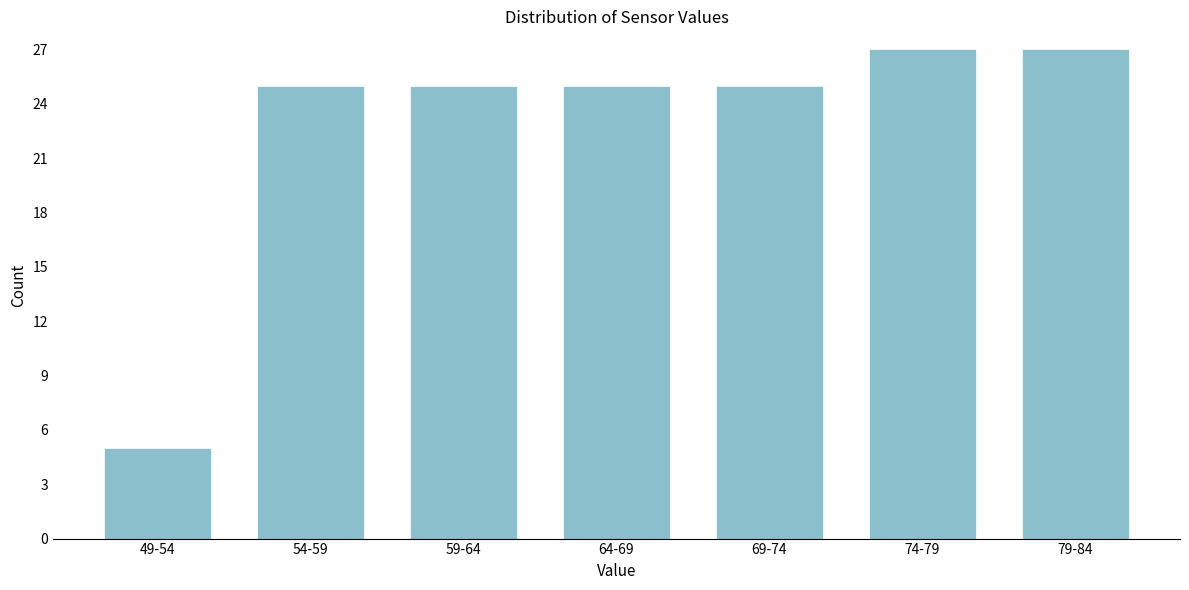

Reading left to right, extract all data points from this chart.

49-54=5	54-59=25	59-64=25	64-69=25	69-74=25	74-79=27	79-84=27